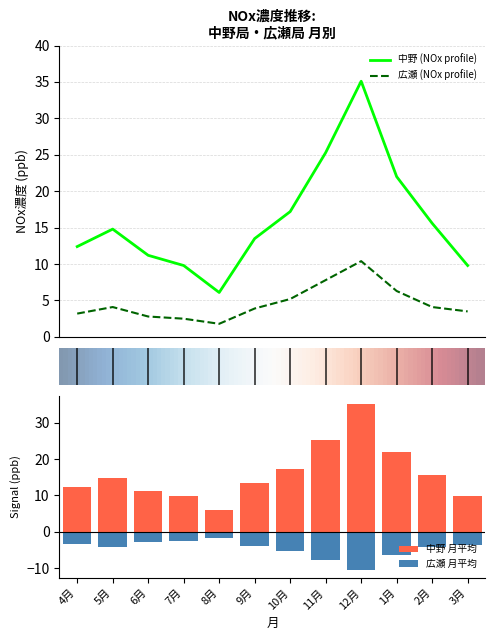

What is the lowest value of the 中野 (NOx profile) series?

6.1